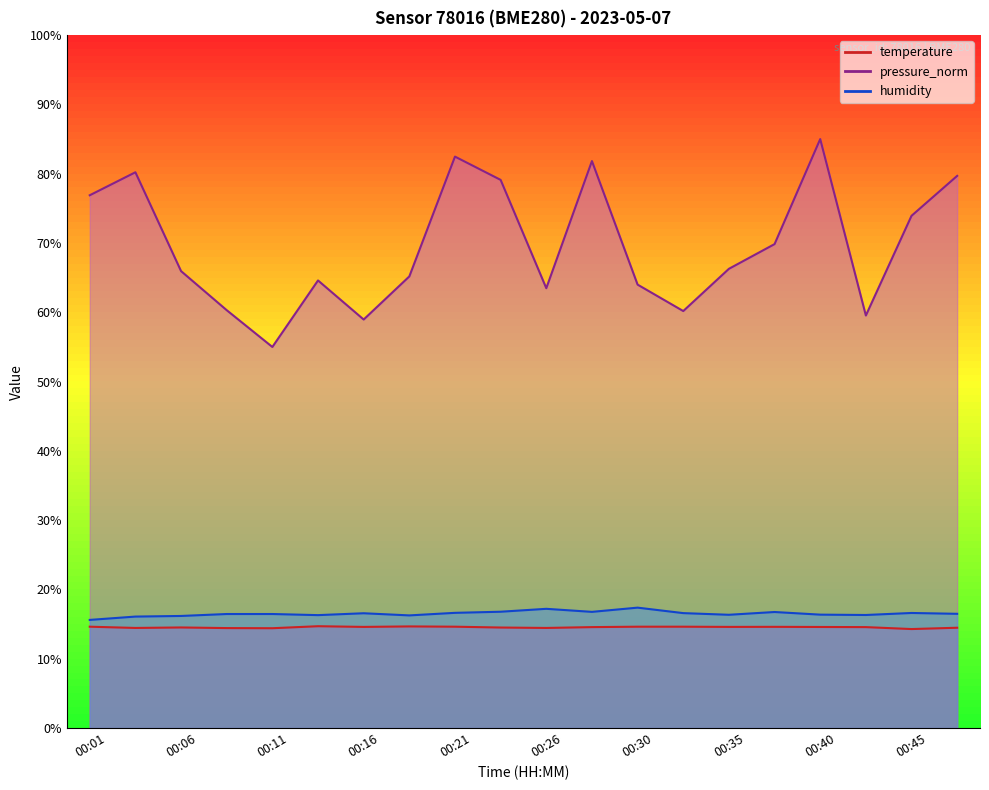

Between 00:28 and 00:43, which series saw the biggest shift?

pressure_norm